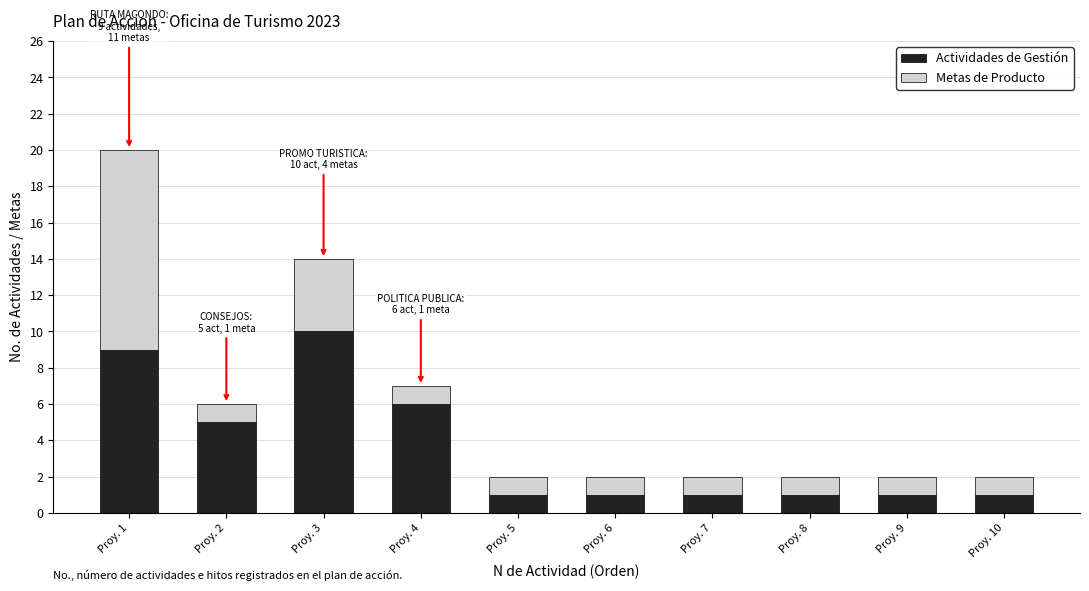

How many data points does each series have?

10